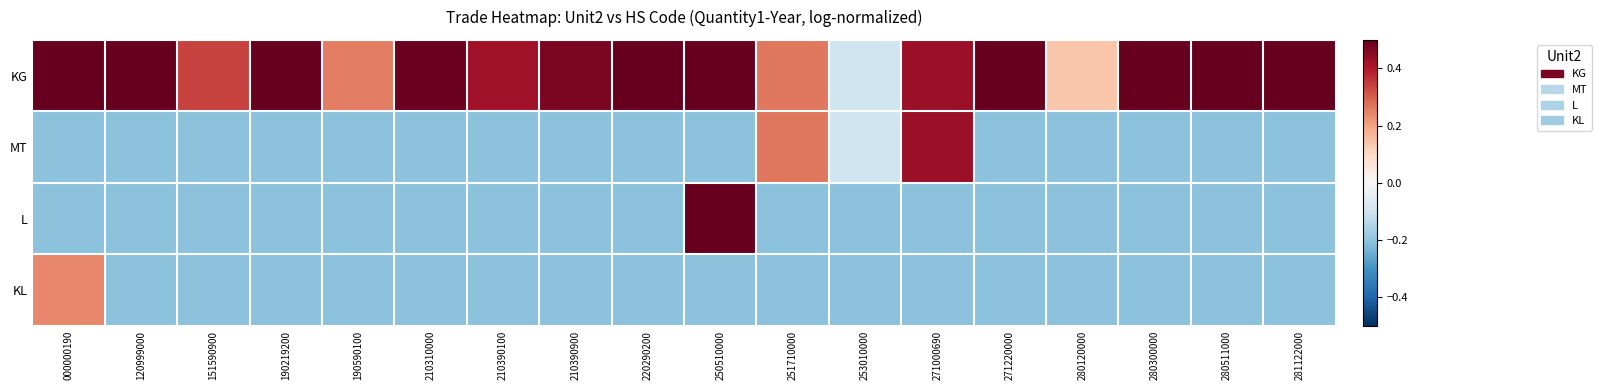

Reading left to right, list all the values displayed in this chart.

KG: 000000190=0.8	120999000=0.7	151590900=0.3	190219200=0.7	190590100=0.3	210310000=0.5	210390100=0.4	210390900=0.5	220290200=0.6	250510000=0.6	251710000=0.3	253010000=-0.1	271000690=0.4	271220000=0.5	280120000=0.1	280300000=0.8	280511000=0.5	281122000=0.7
MT: 000000190=-0.2	120999000=-0.2	151590900=-0.2	190219200=-0.2	190590100=-0.2	210310000=-0.2	210390100=-0.2	210390900=-0.2	220290200=-0.2	250510000=-0.2	251710000=0.3	253010000=-0.1	271000690=0.4	271220000=-0.2	280120000=-0.2	280300000=-0.2	280511000=-0.2	281122000=-0.2
L: 000000190=-0.2	120999000=-0.2	151590900=-0.2	190219200=-0.2	190590100=-0.2	210310000=-0.2	210390100=-0.2	210390900=-0.2	220290200=-0.2	250510000=0.6	251710000=-0.2	253010000=-0.2	271000690=-0.2	271220000=-0.2	280120000=-0.2	280300000=-0.2	280511000=-0.2	281122000=-0.2
KL: 000000190=0.2	120999000=-0.2	151590900=-0.2	190219200=-0.2	190590100=-0.2	210310000=-0.2	210390100=-0.2	210390900=-0.2	220290200=-0.2	250510000=-0.2	251710000=-0.2	253010000=-0.2	271000690=-0.2	271220000=-0.2	280120000=-0.2	280300000=-0.2	280511000=-0.2	281122000=-0.2